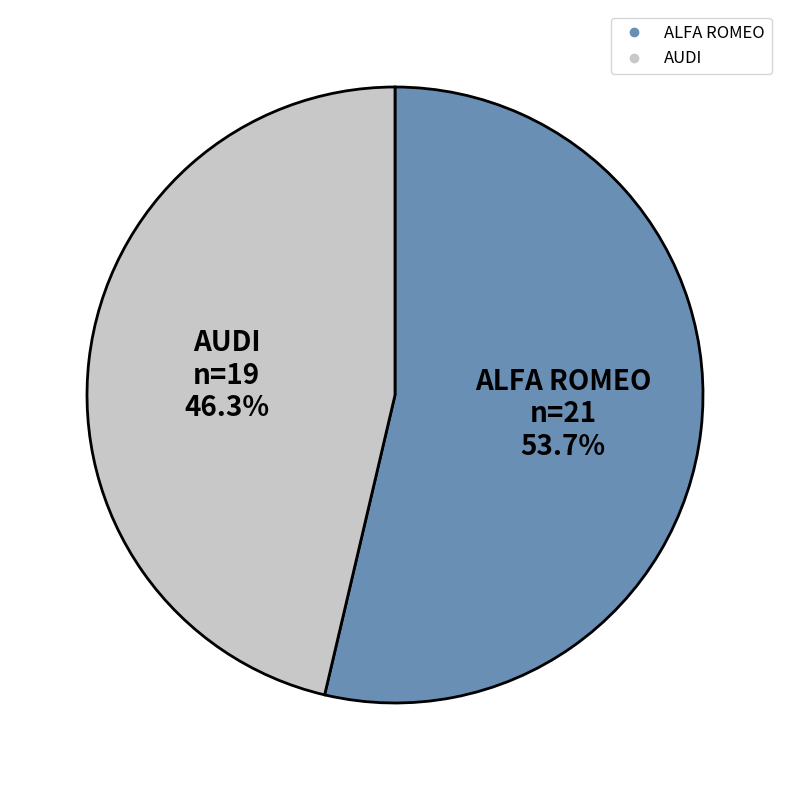

Is there a majority slice in this chart?

Yes